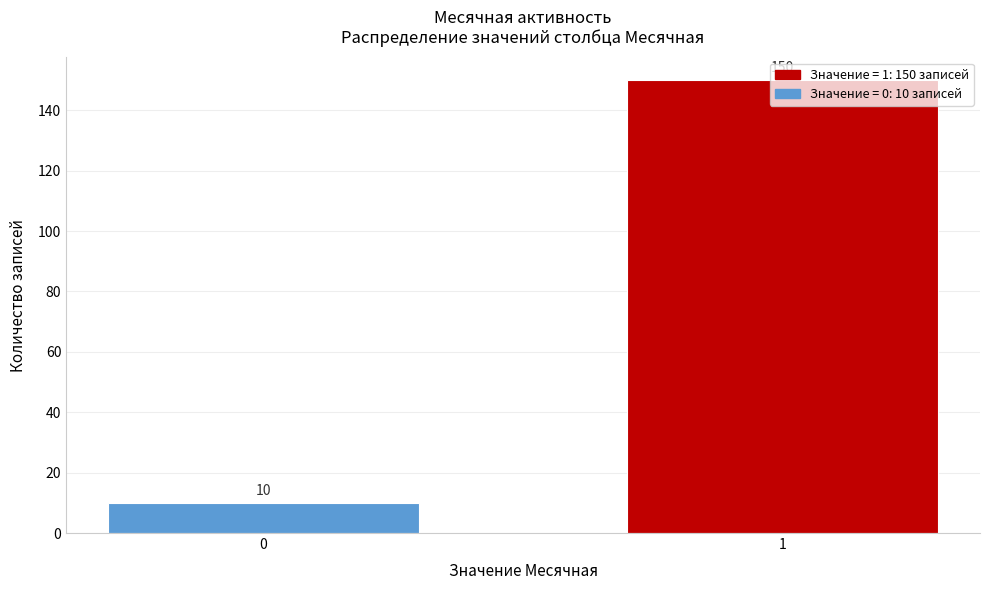

The chart shows a value of 15 at 0. True or false?

False